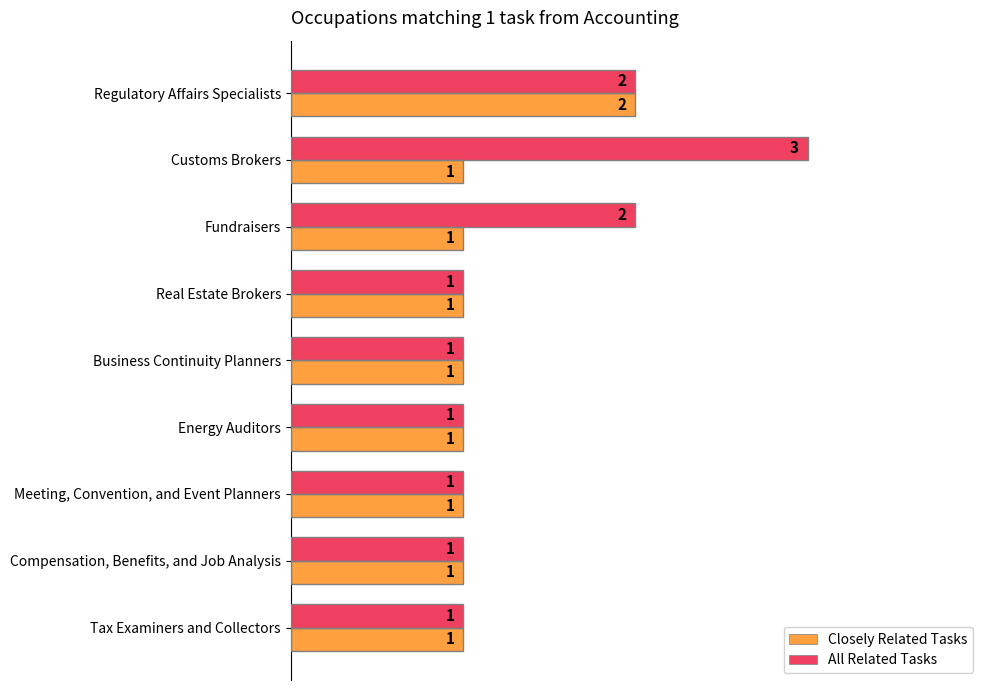

Which series has the largest total across all categories?

All Related Tasks